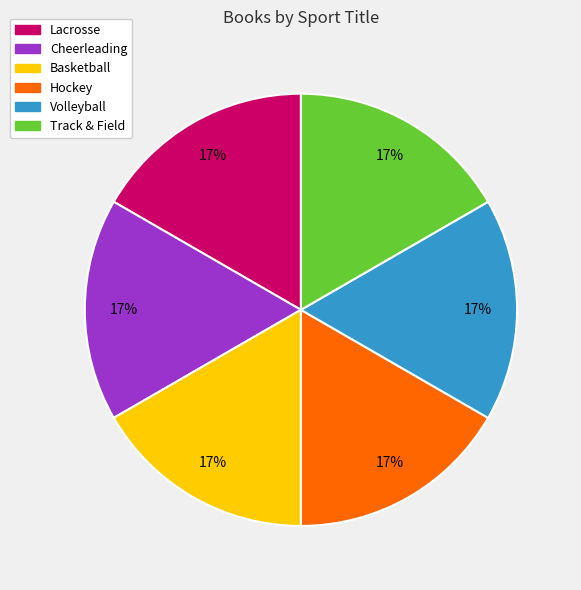

Do Track & Field and Cheerleading together represent more than half of the pie?

No